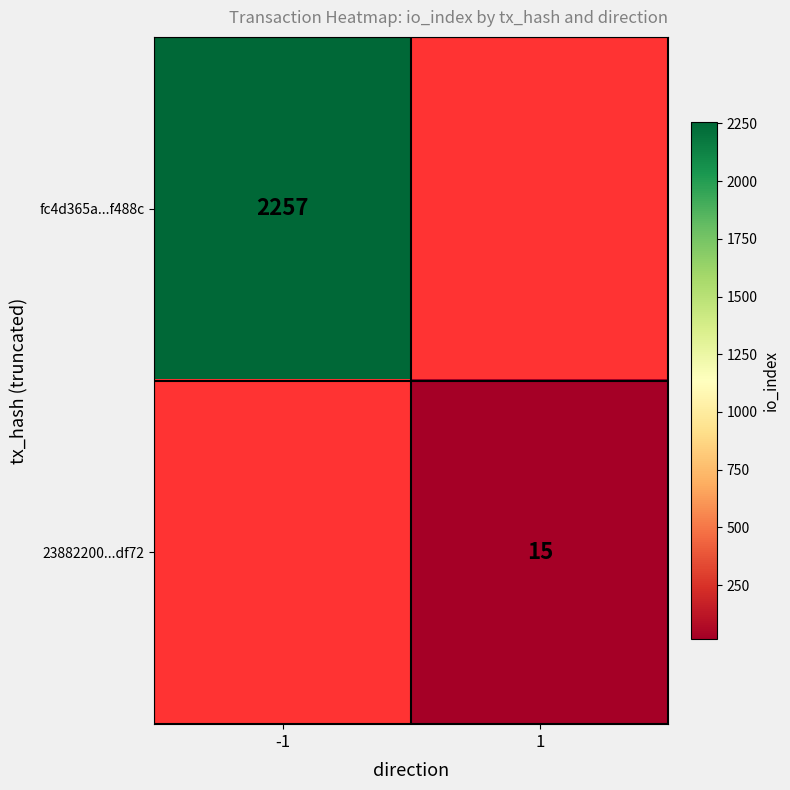

Which category has the lowest value across all series?

1